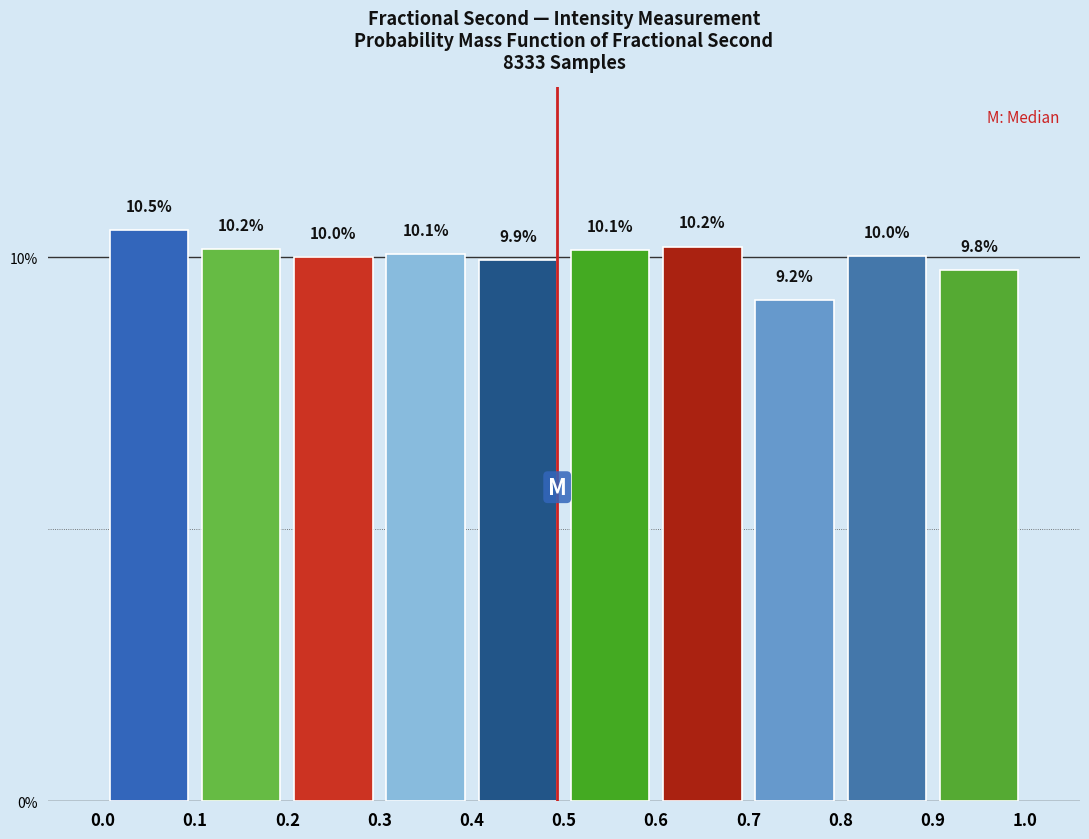

Over which range of the x-axis is the bar tallest?

0.0 to 0.1